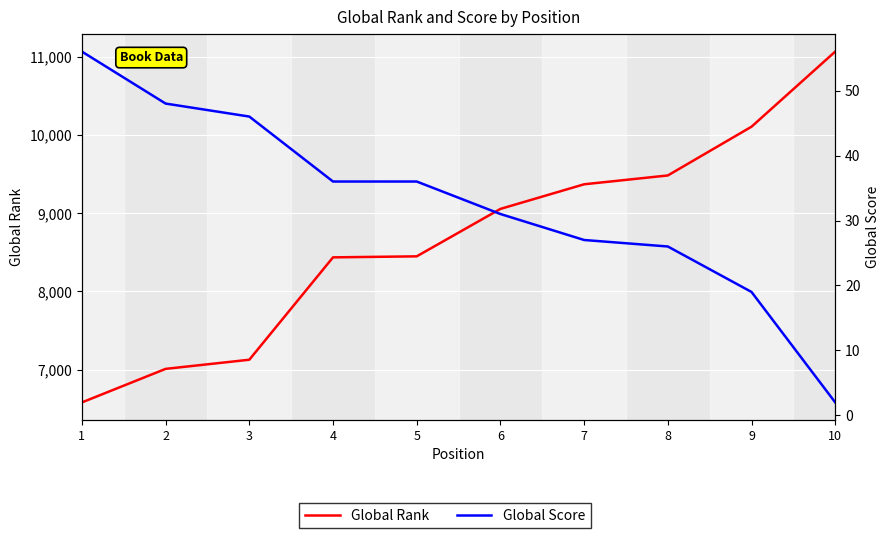

Does the chart display data point markers on the line(s)?

No